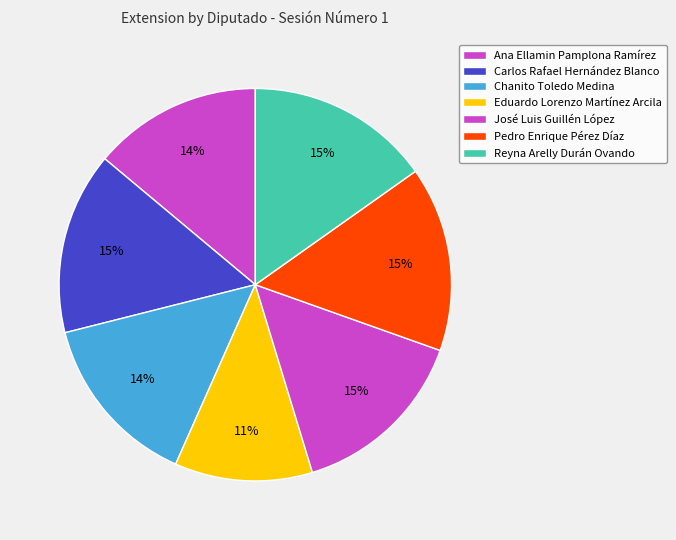

Which has a higher value, Reyna Arelly Durán Ovando or Pedro Enrique Pérez Díaz?

Pedro Enrique Pérez Díaz